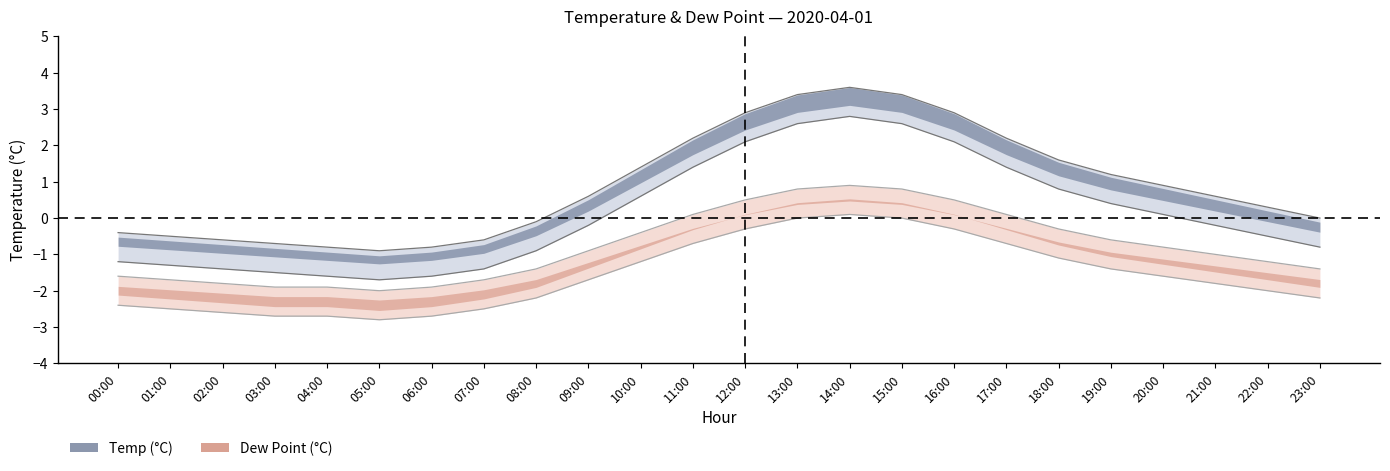

Which series has the largest total across all categories?

temp